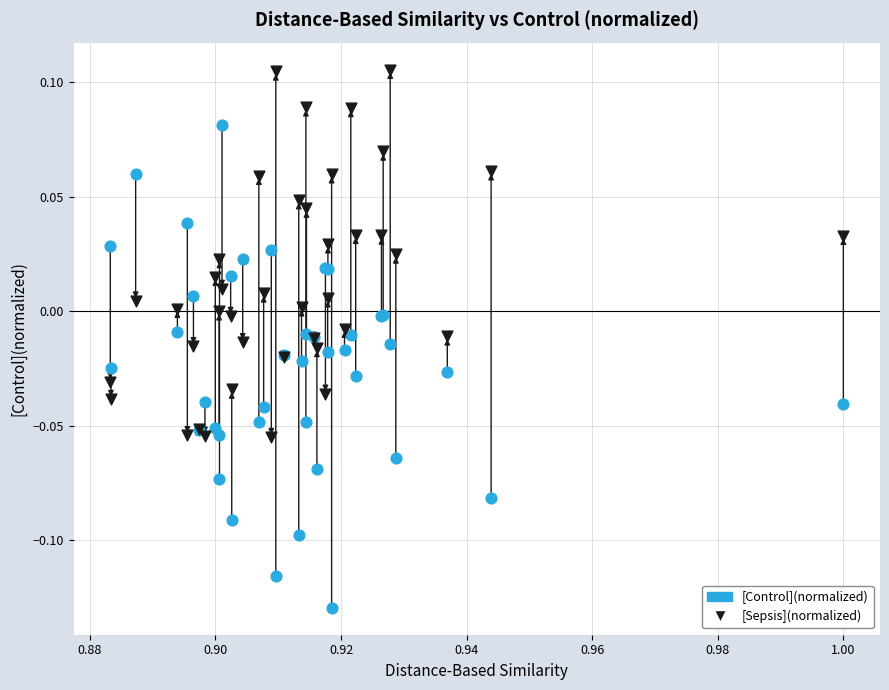

Which series reaches the maximum Y coordinate?

[Sepsis](normalized)